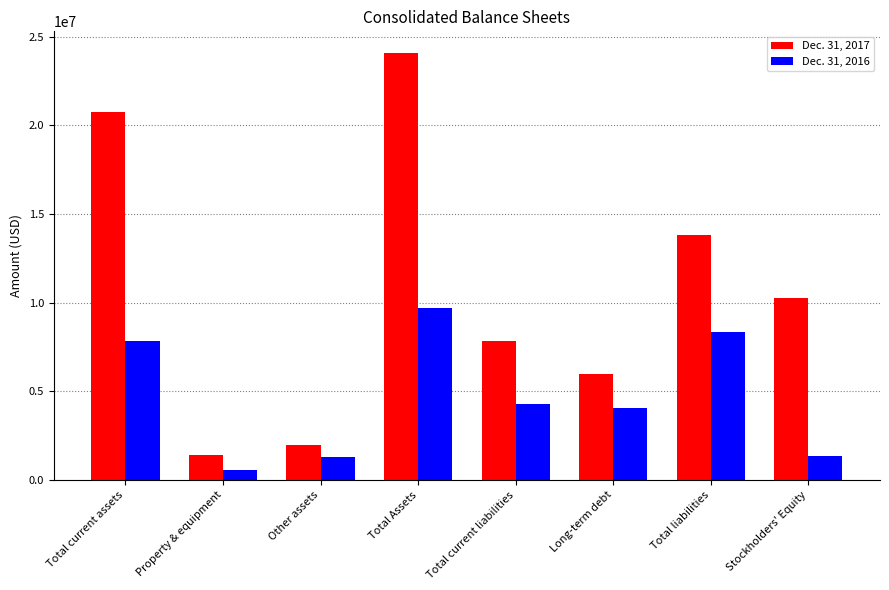

How many data points in Dec. 31, 2017 are less than 10262835?

4